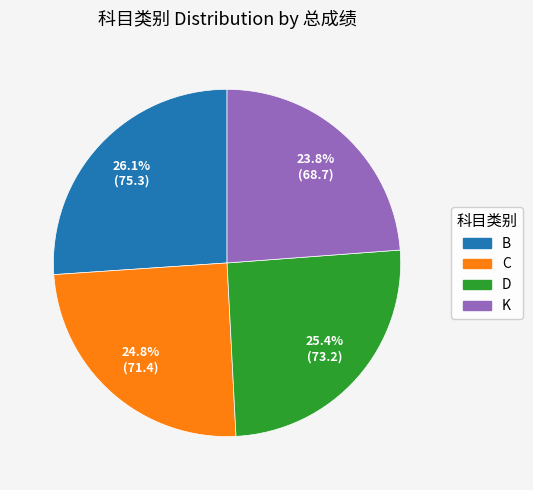

What percentage is NOT represented by D?

74.6%